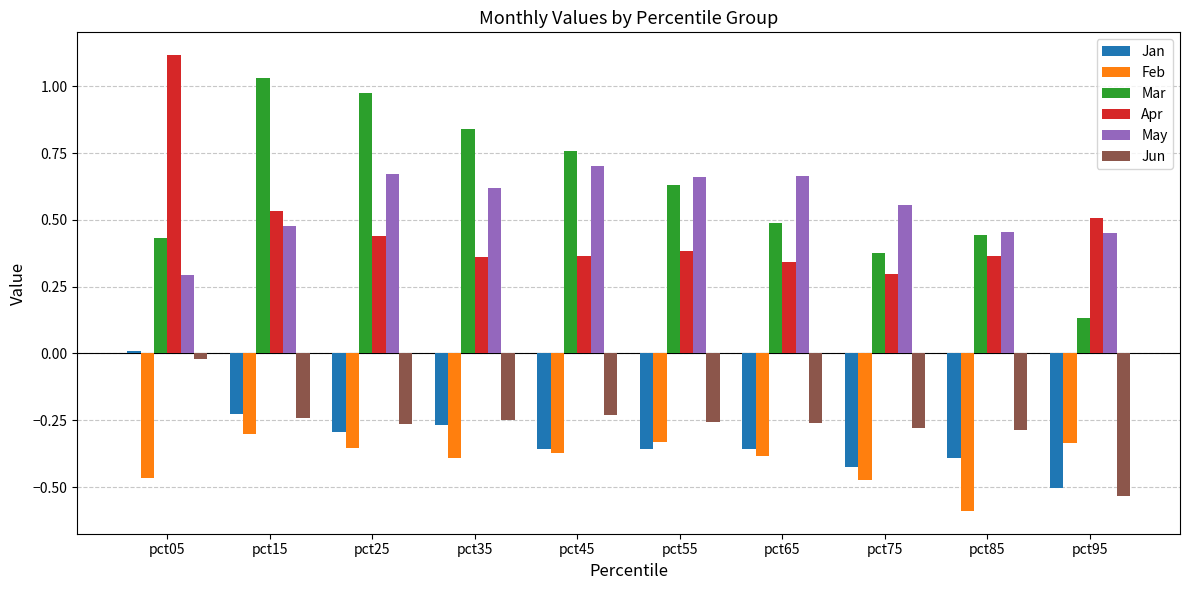

How many distinct data groups are displayed?

6